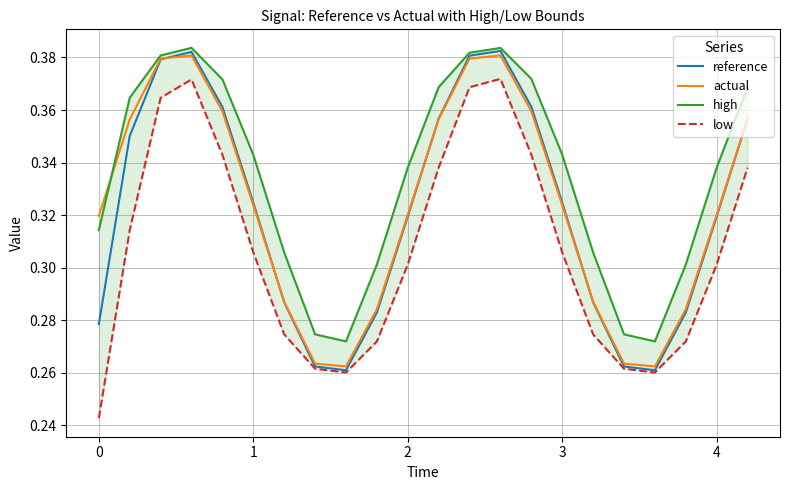

How many interior local peaks does the actual series have?

2